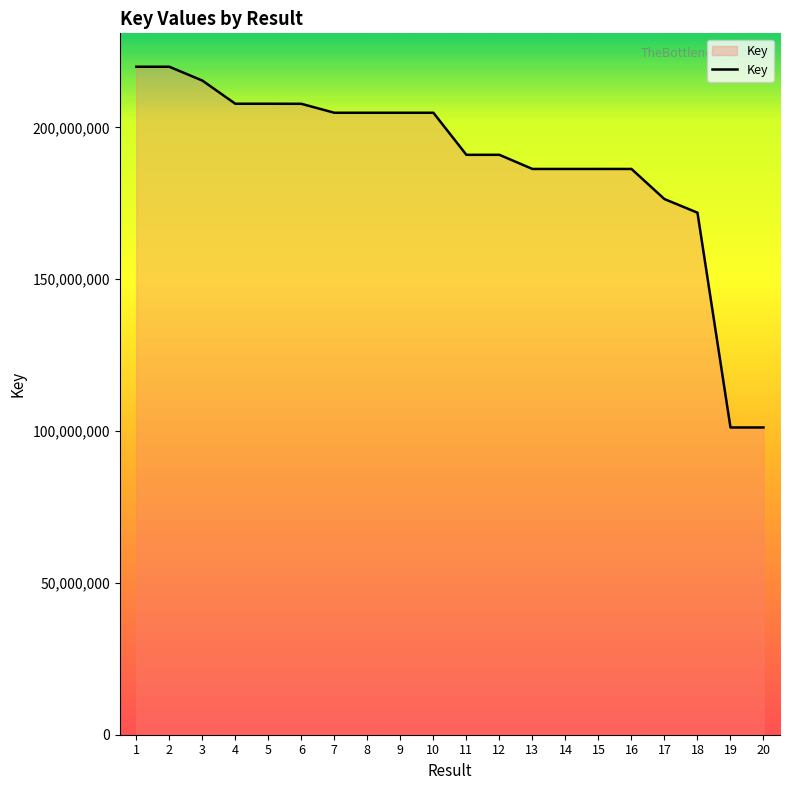

What is the smallest value displayed?

101169543